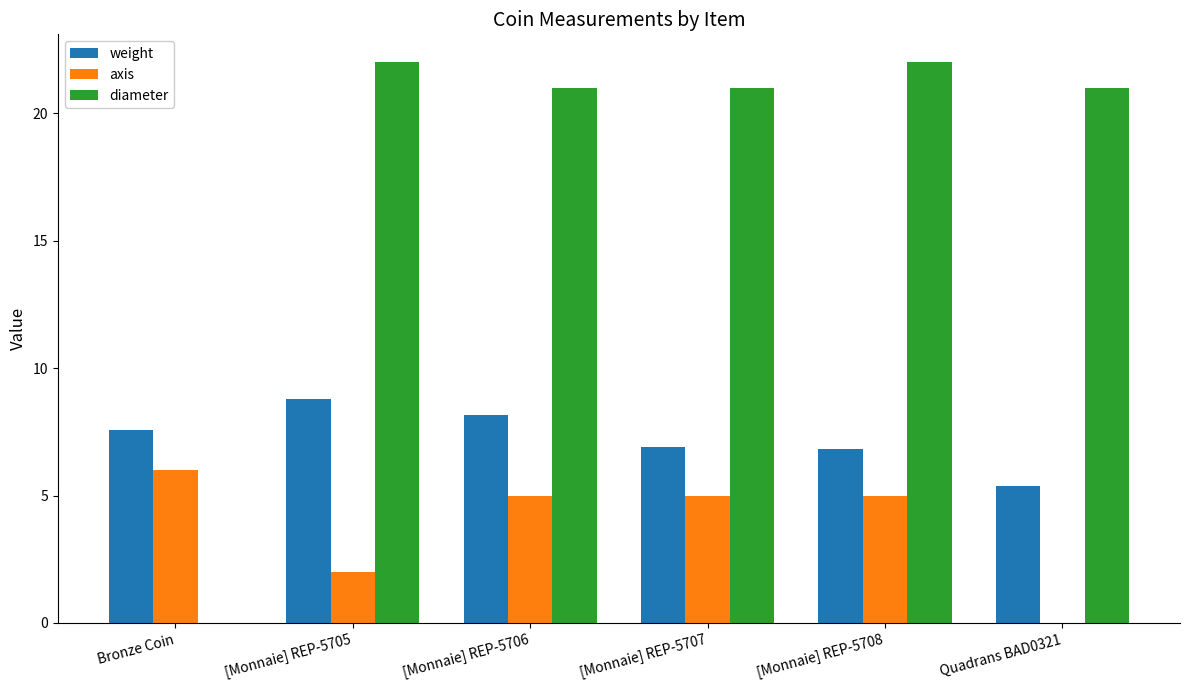

What is the difference between the diameter values at [Monnaie] REP-5707 and [Monnaie] REP-5705?

1.0